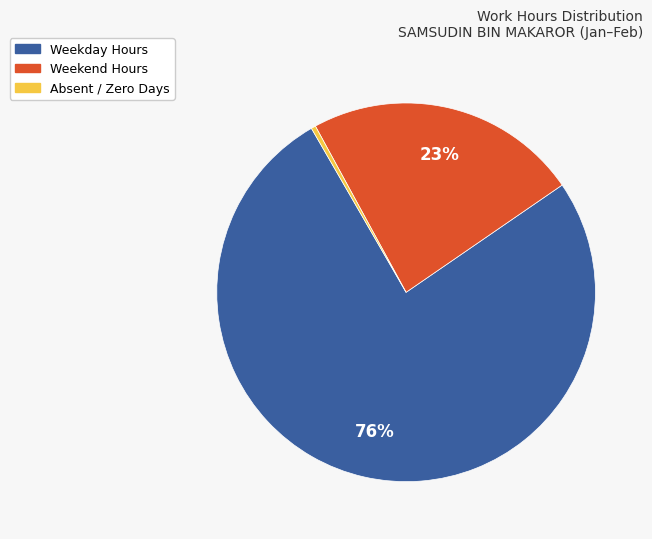

Approximately how many times larger is the value at Weekday Hours compared to Weekend Hours?

3.3